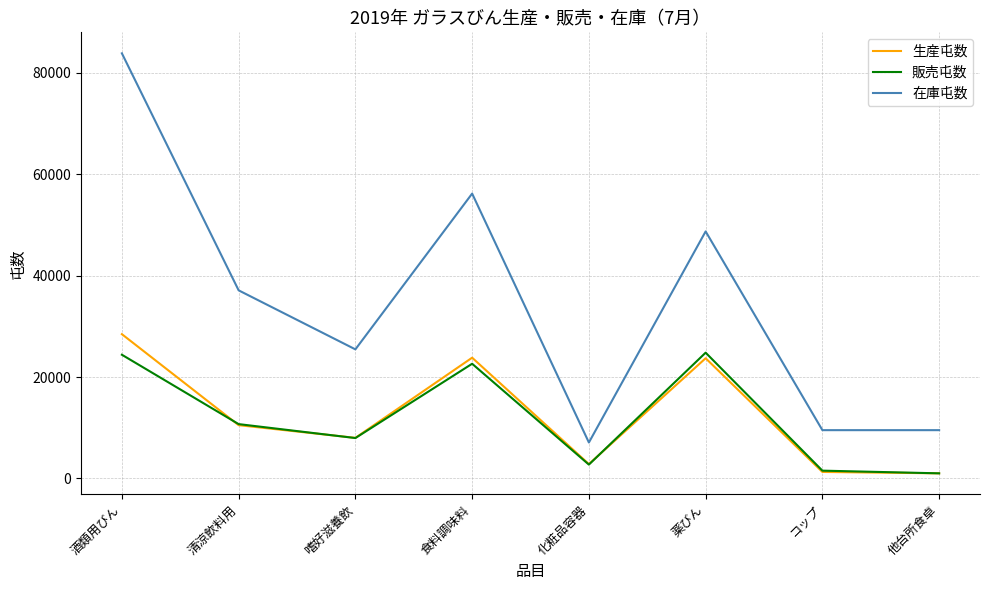

True or false: 在庫屯数 and 販売屯数 intersect in this chart.

False